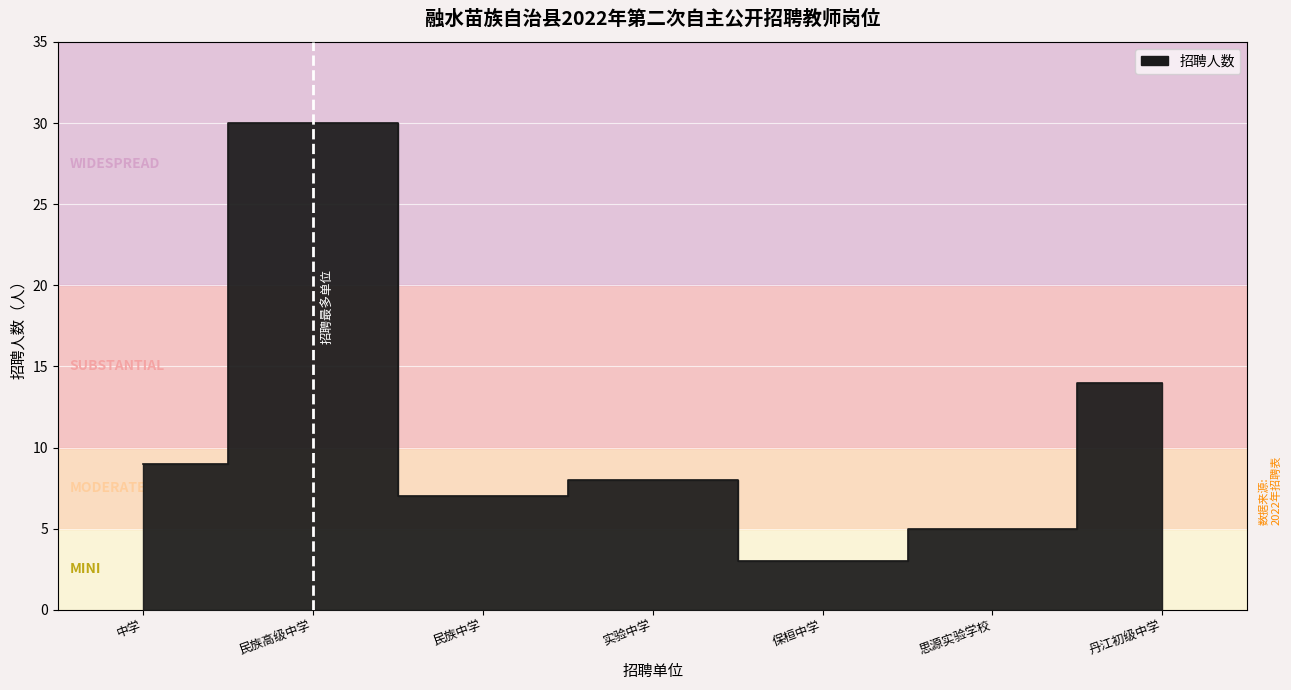

The chart shows a value of 7 at 民族中学. True or false?

True